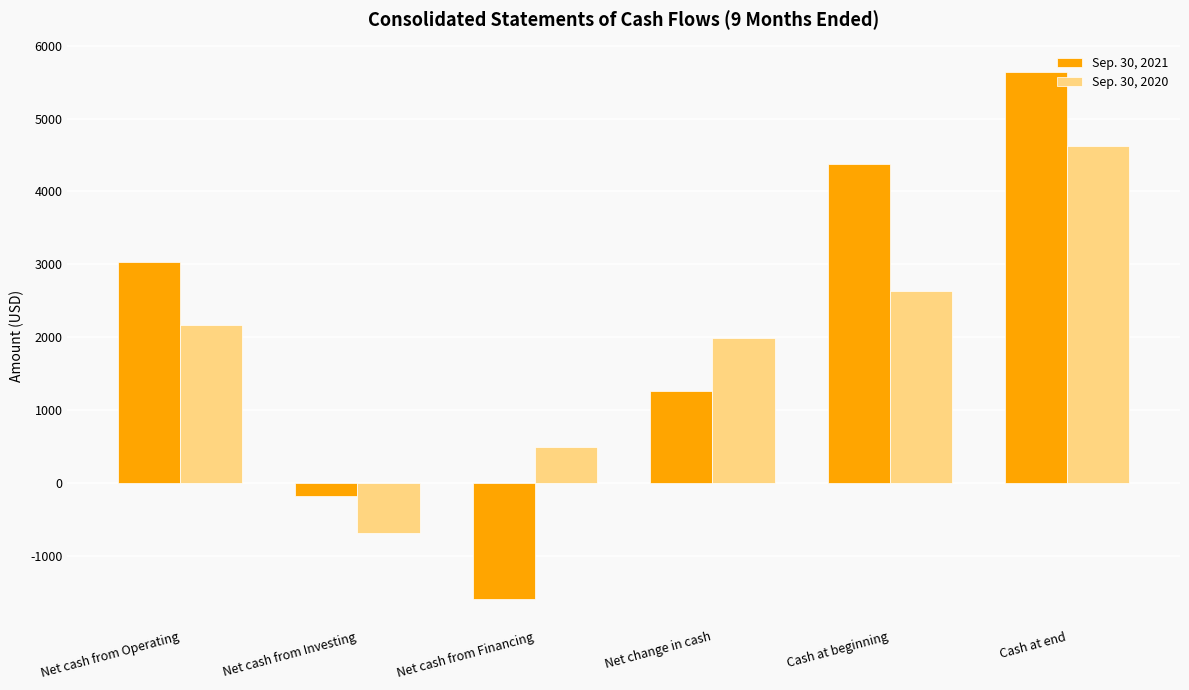

What is the difference between the highest and lowest values at Cash at end?

1017